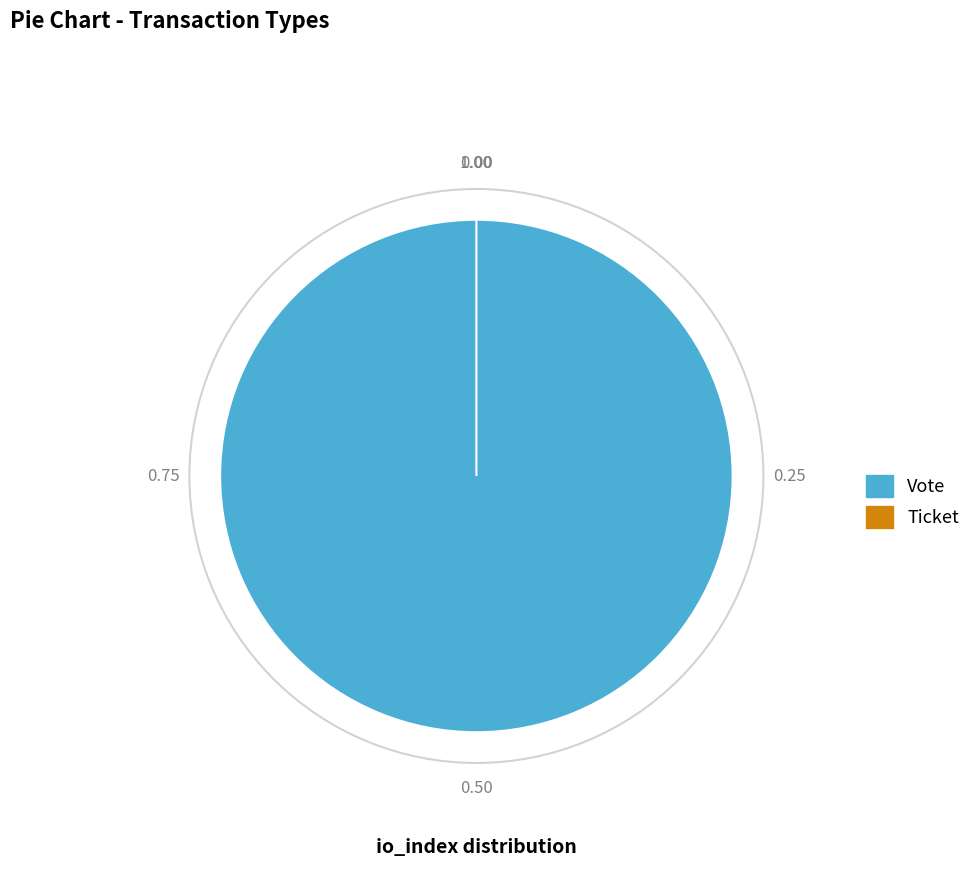

Does Ticket account for over 50% of the chart?

No